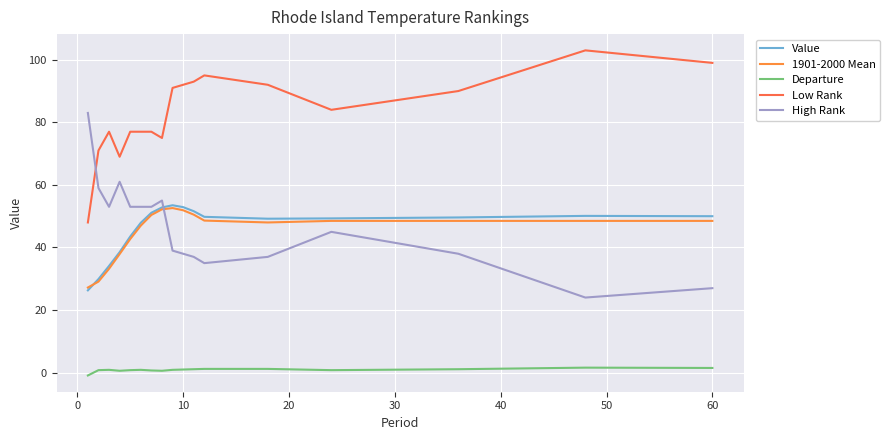

Which series has the largest total across all categories?

Low Rank